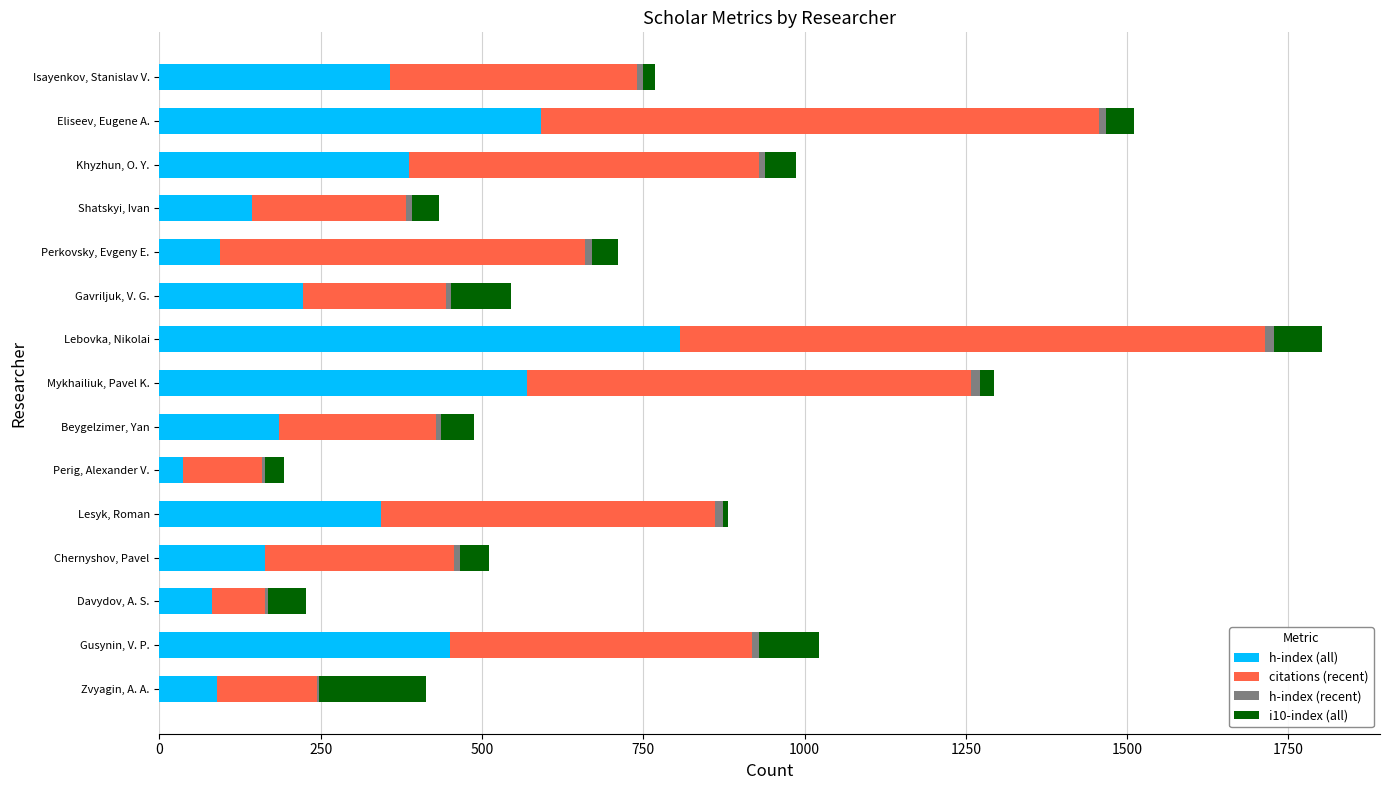

What is the sum of all h-index (all) values?

4520